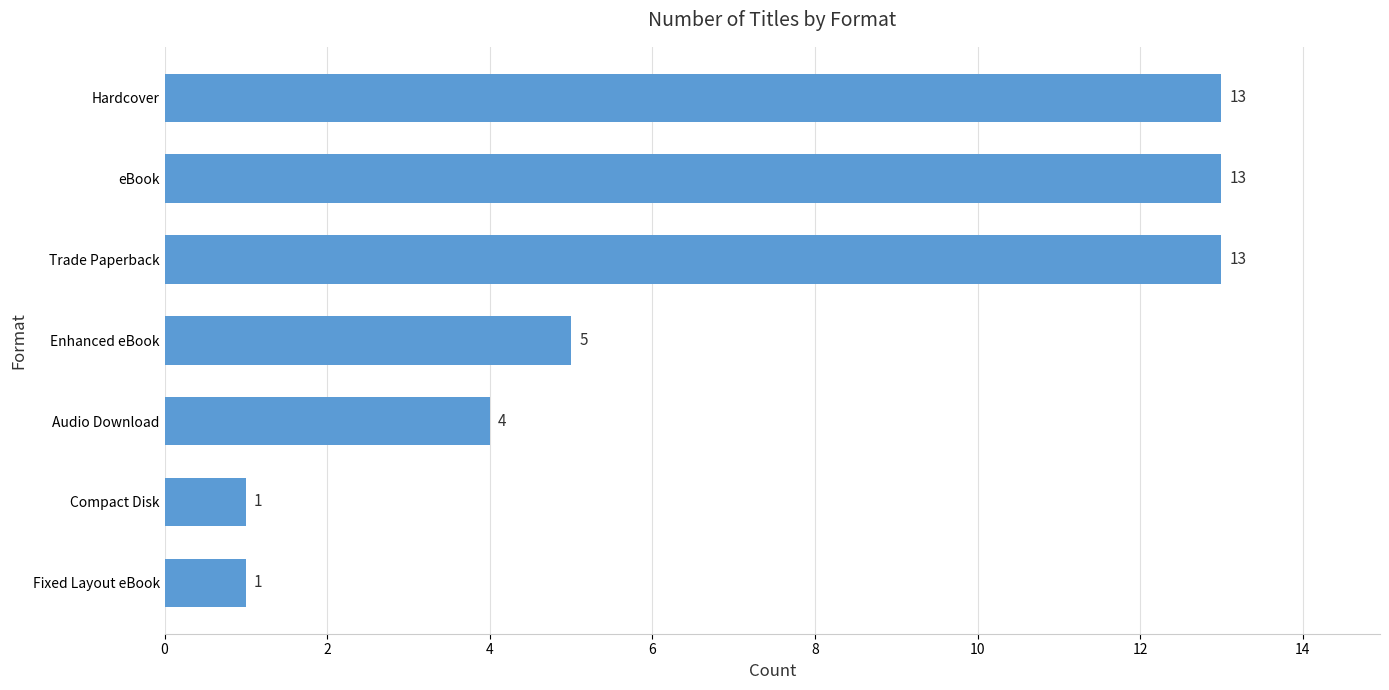

Reading bottom to top, extract all data points from this chart.

1	1	4	5	13	13	13